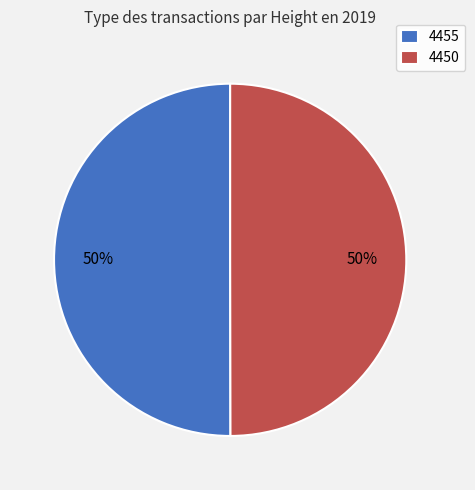

To the nearest percent, what portion does 4450 represent?

50%